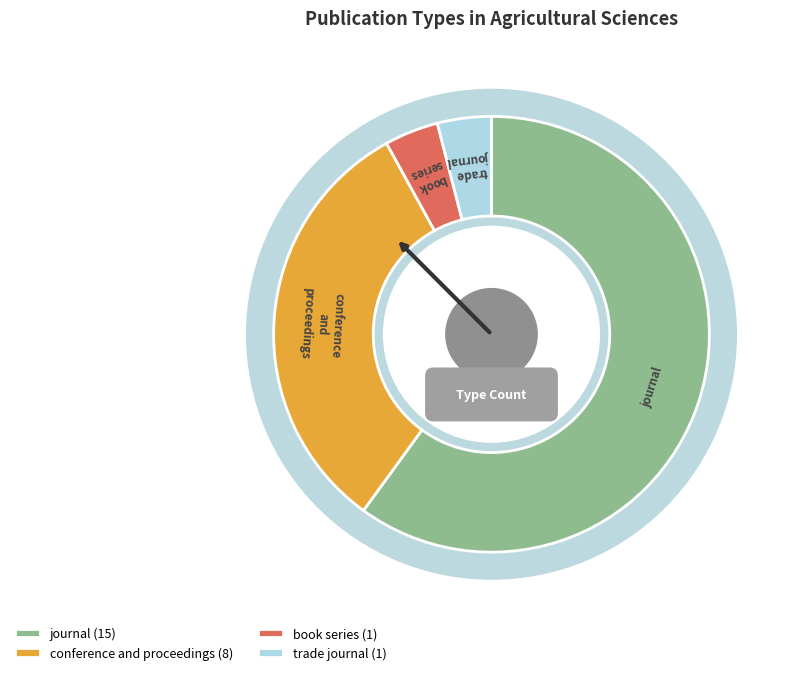

Is book series the majority of the pie?

No